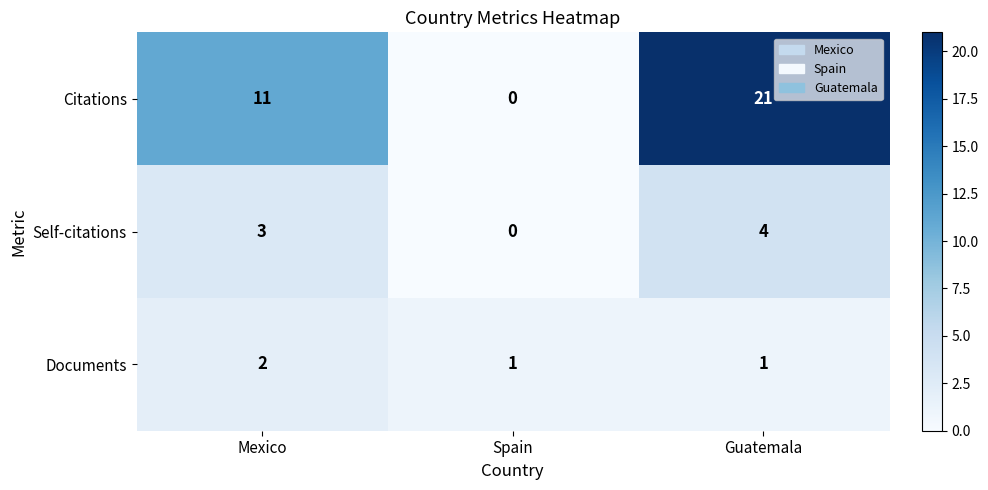

Reading left to right, extract all data points from this chart.

Citations: 11	0	21
Self-citations: 3	0	4
Documents: 2	1	1